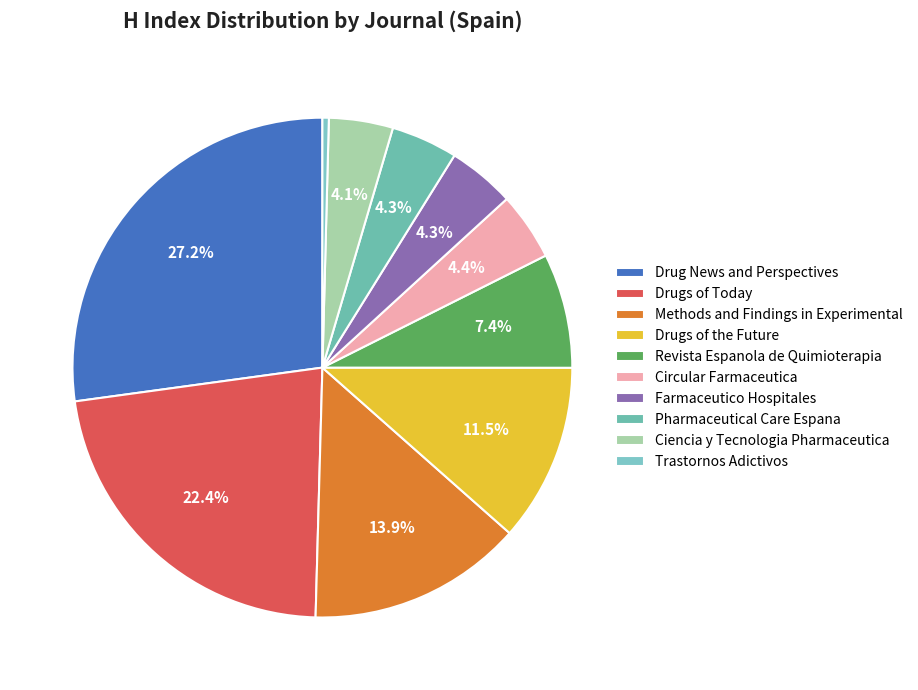

Rank the categories by value from lowest to highest.

Trastornos Adictivos, Ciencia y Tecnologia Pharmaceutica, Pharmaceutical Care Espana, Farmaceutico Hospitales, Circular Farmaceutica, Revista Espanola de Quimioterapia, Drugs of the Future, Methods and Findings in Experimental, Drugs of Today, Drug News and Perspectives